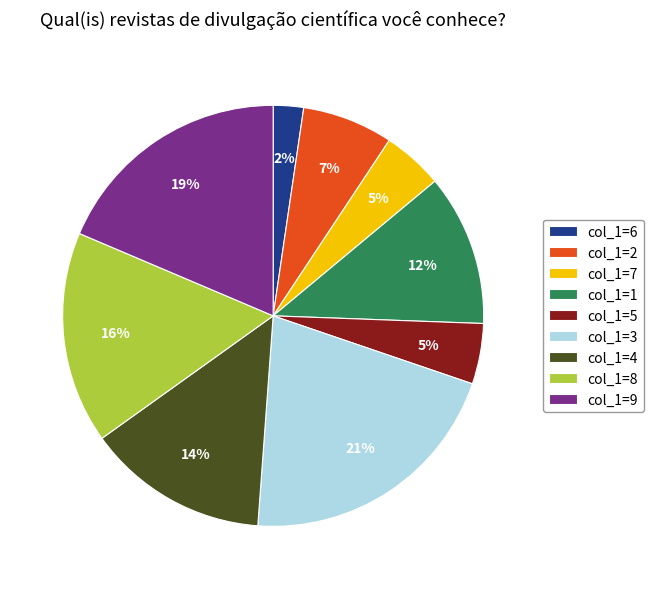

The col_1=3 slice represents 35% of the pie. True or false?

False